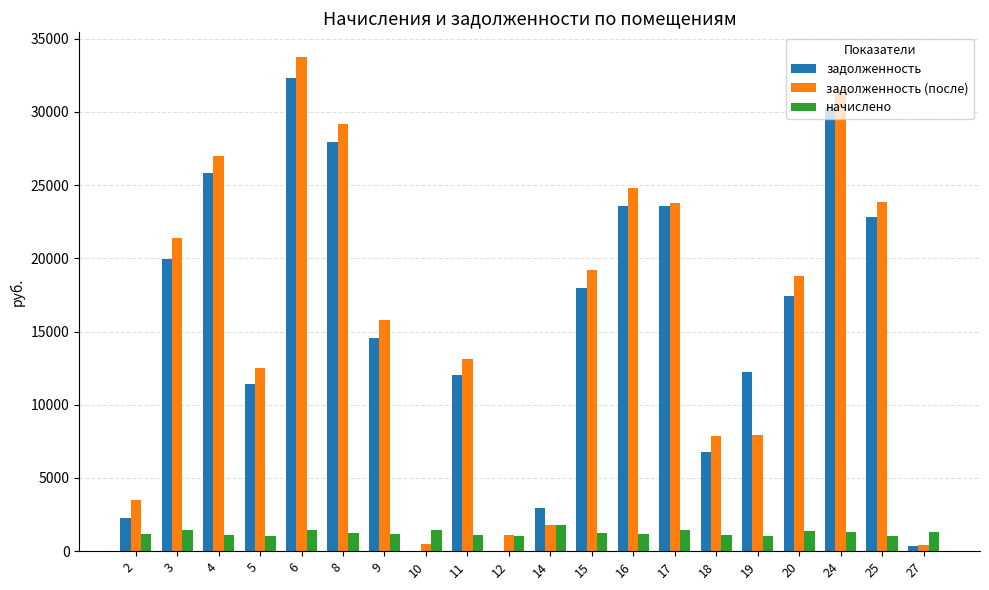

What value does the задолженность series have at 6?

32329.0